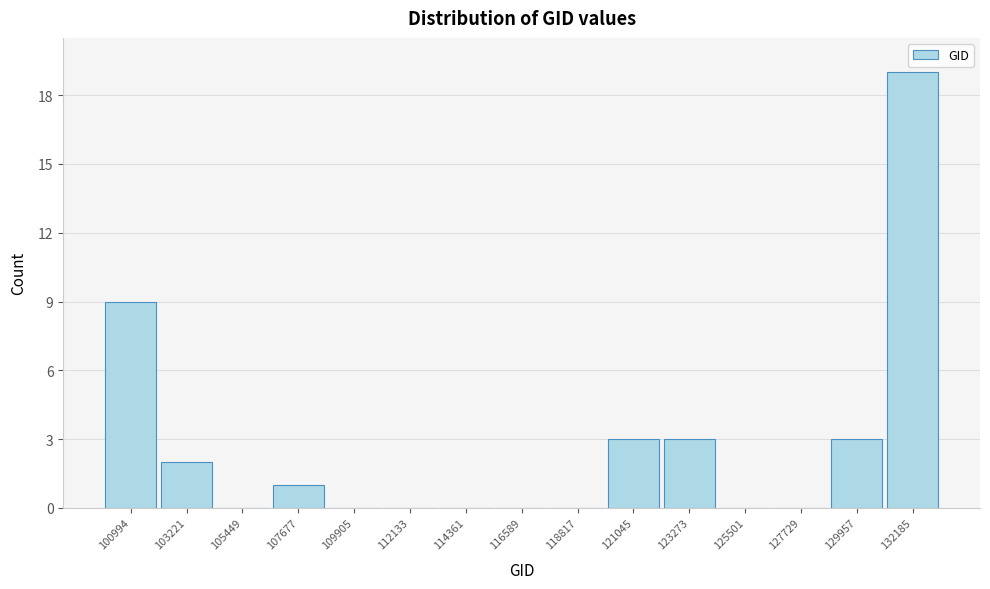

Reading left to right, extract all data points from this chart.

100994=9	103221=2	105449=0	107677=1	109905=0	112133=0	114361=0	116589=0	118817=0	121045=3	123273=3	125501=0	127729=0	129957=3	132185=19